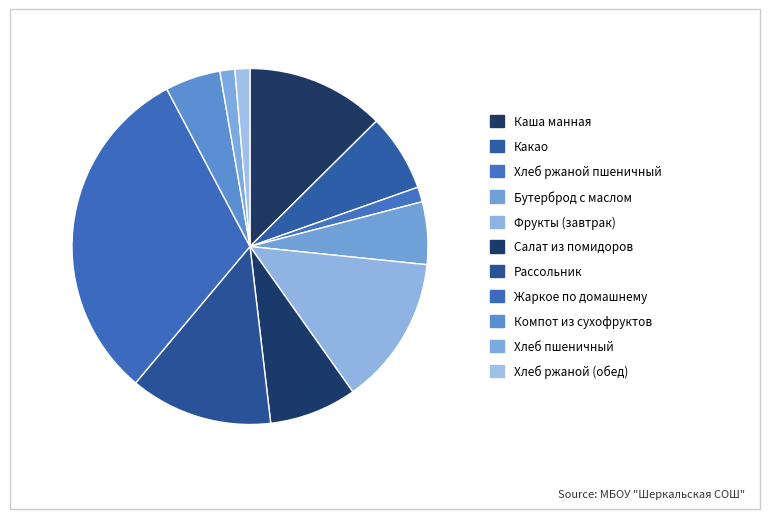

True or false: Салат из помидоров accounts for 8% of the total.

True